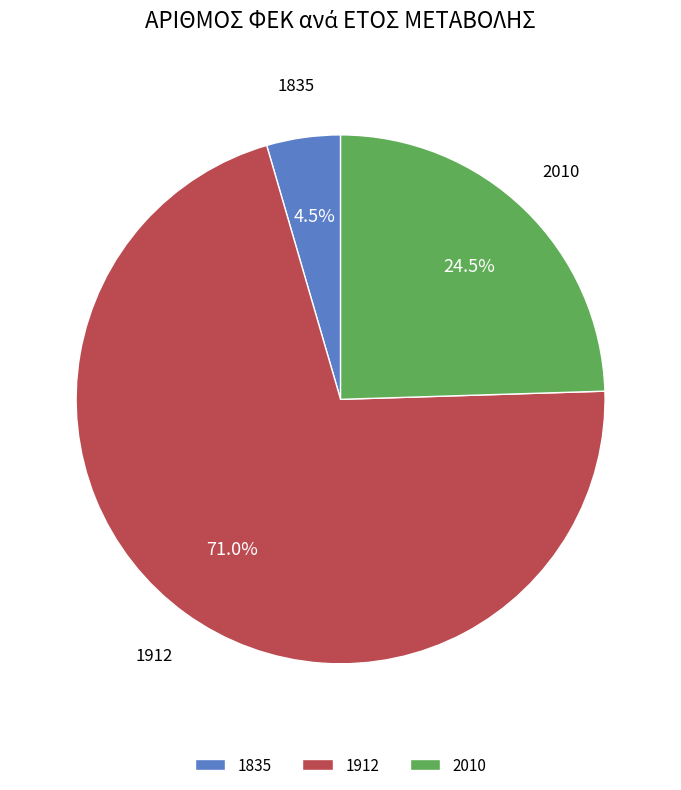

Approximately how many times larger is the value at 1835 compared to 1912?

0.1